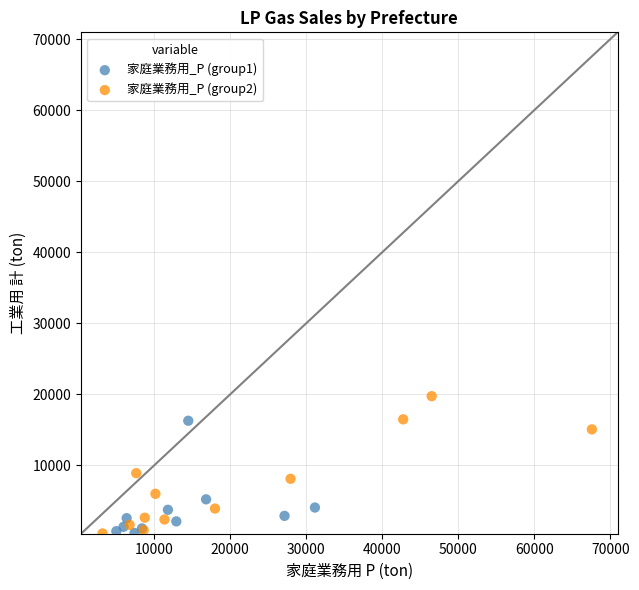

Which series contains the highest Y value?

家庭業務用_P (group2)